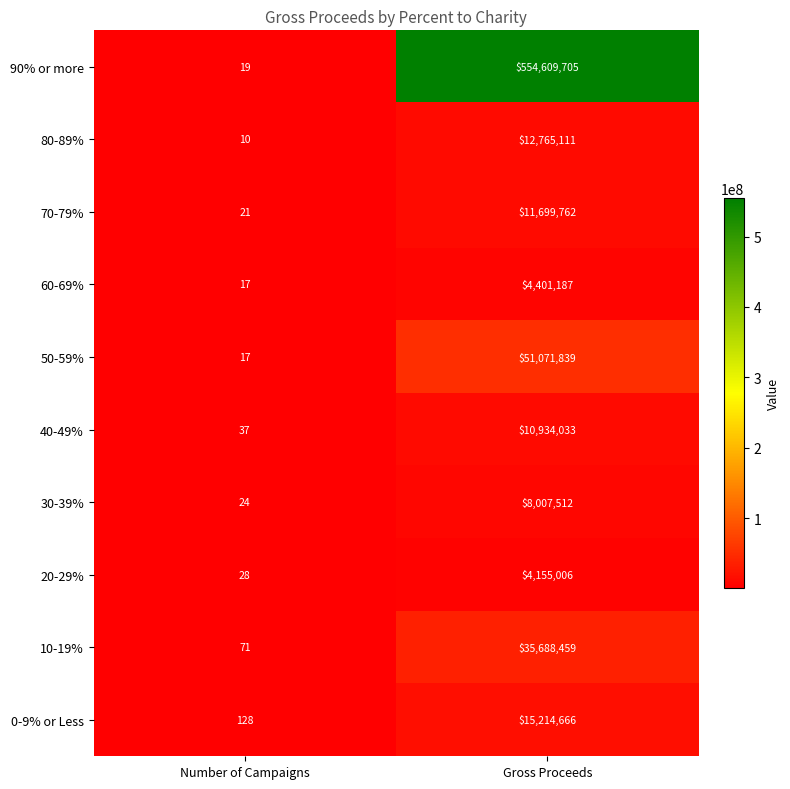

The 10-19% series shows 122 at Number of Campaigns. True or false?

False